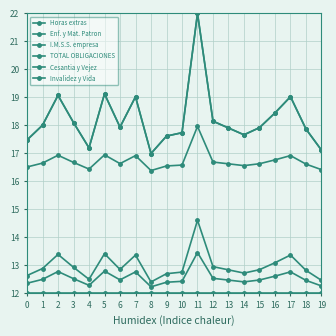

At which label does I.M.S.S. empresa reach its minimum?

8